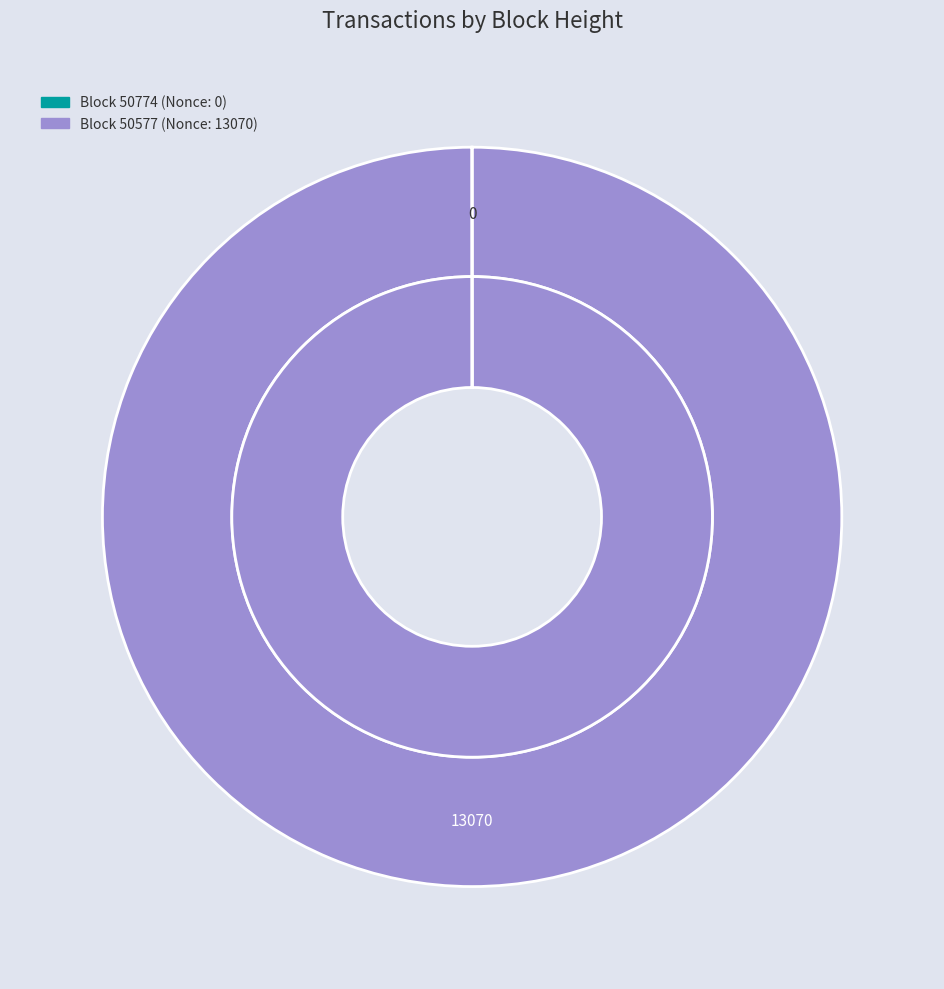

Rank the categories by value from lowest to highest.

50774, 50577